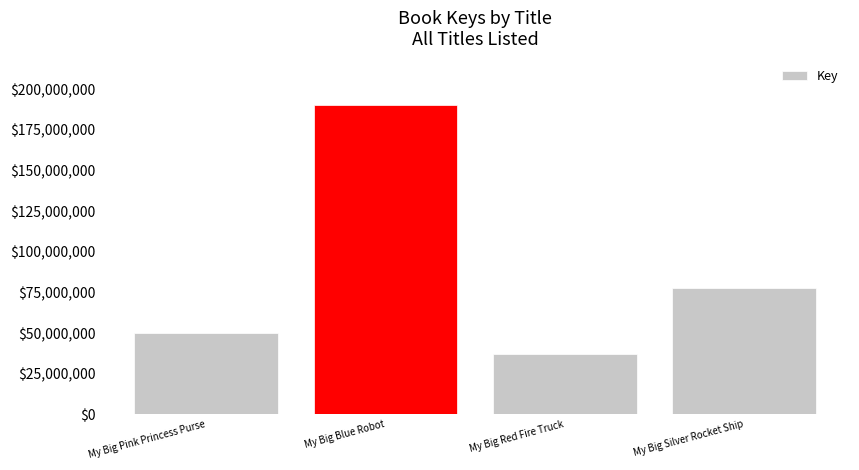

At which category does the chart reach its peak across all series?

My Big Blue Robot